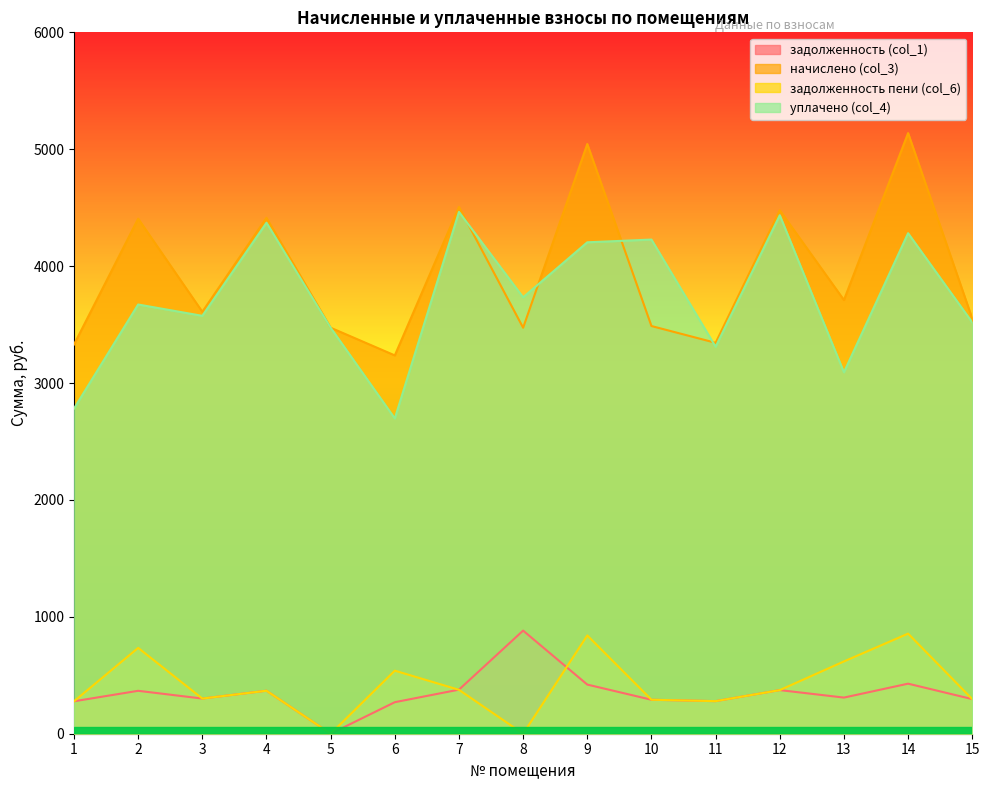

Rank the series by their maximum value, from lowest to highest.

задолженность пени (col_6), задолженность (col_1), уплачено (col_4), начислено (col_3)